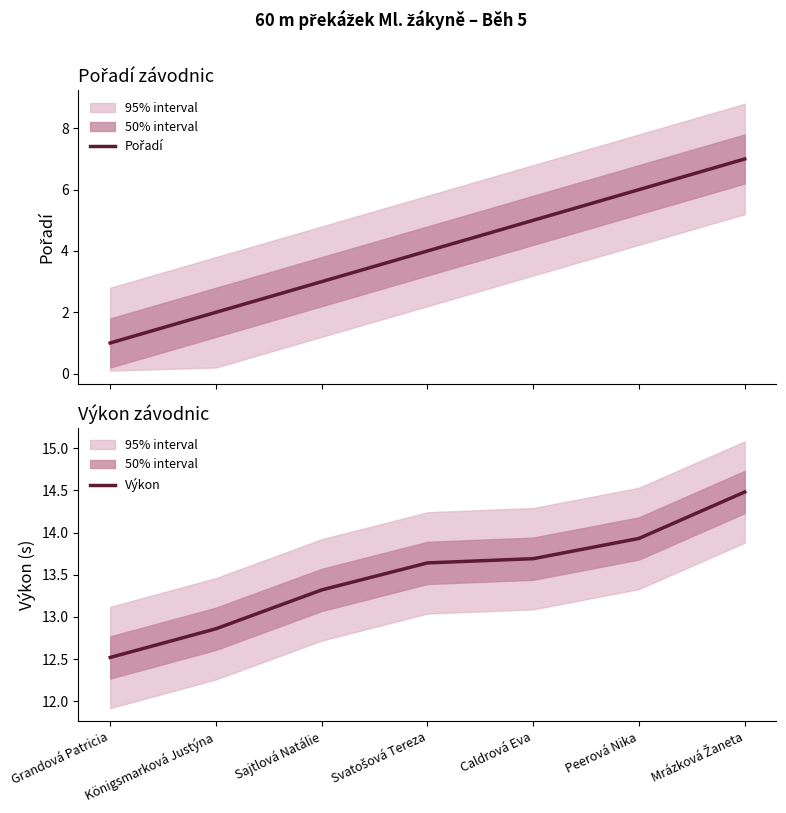

True or false: Pořadí has a value of 0.9 at Sajtlová Natálie.

False